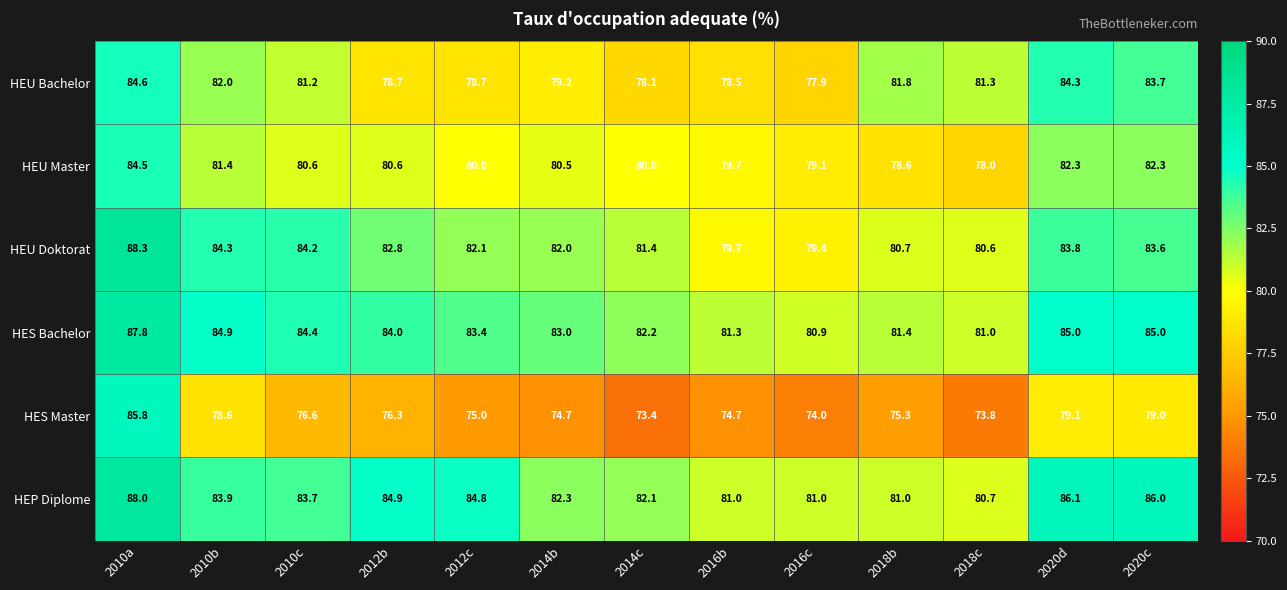

Which series changed the most between 2010c and 2014c?

HES Master